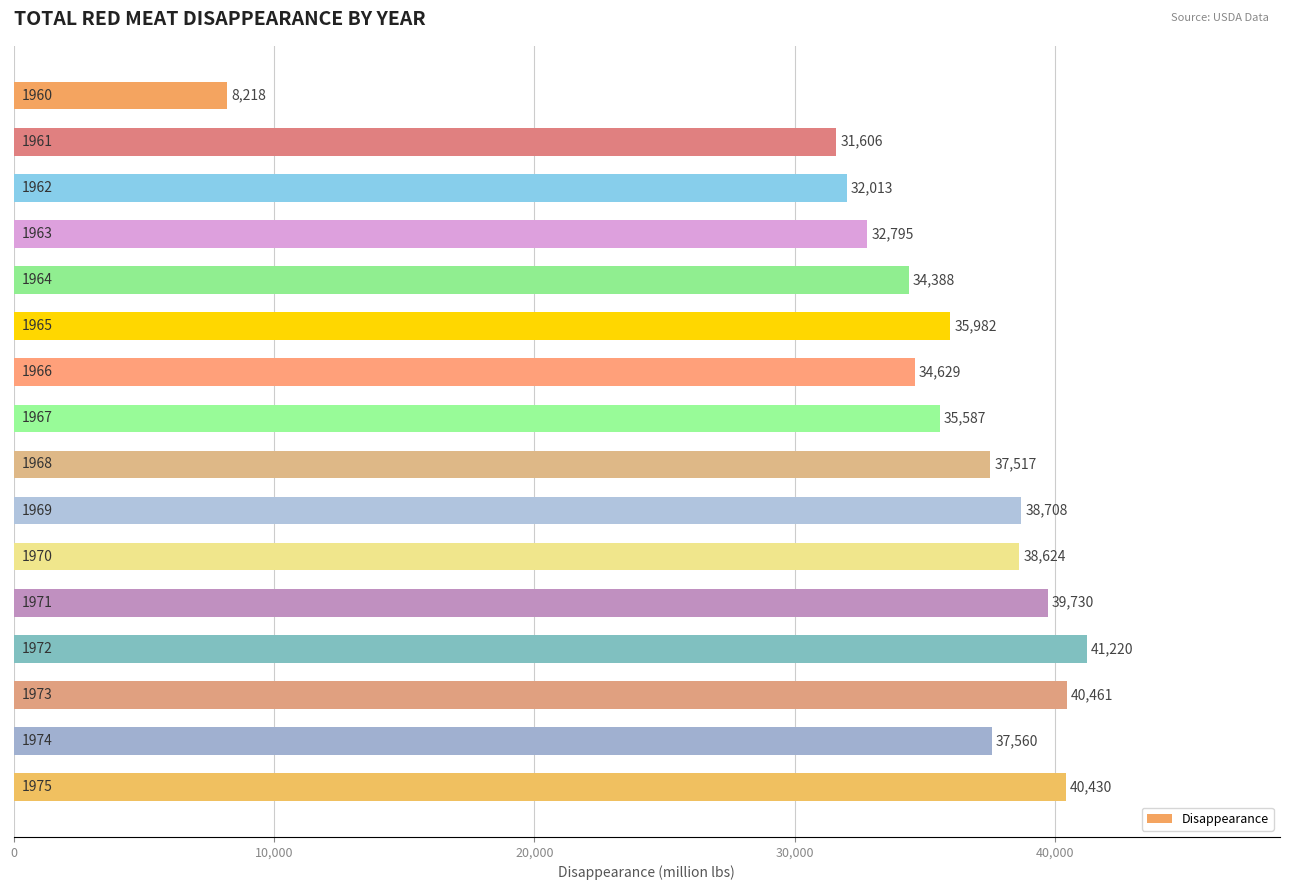

What is the value of the 9th bar from the top?

37517.2